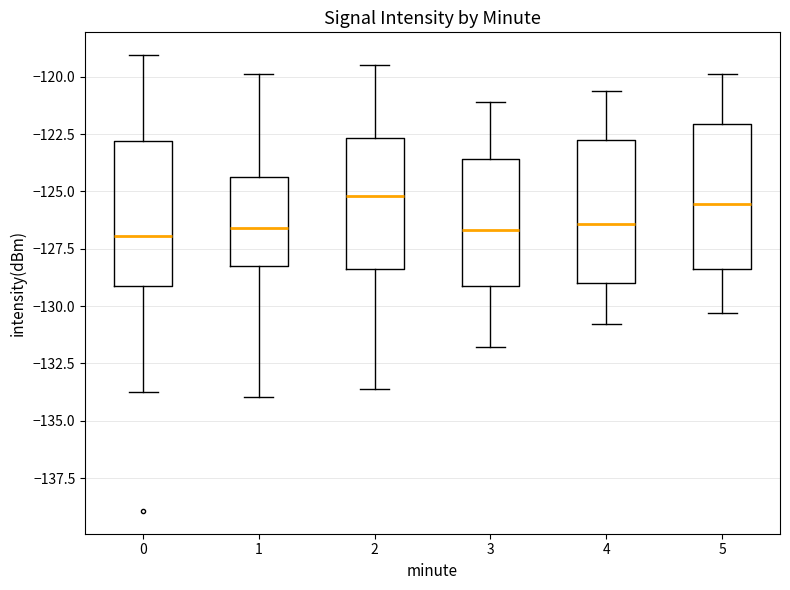

Reading left to right, read every box against the y-axis: the position of its median line, the range the box covers, and the ends of its whiskers. The values are not printed on the chart, so give them approximately, as read against the axis.

0: median -127.0, box -129.0 to -123.0, whiskers -134.0 to -119.0
1: median -126.5, box -128.0 to -124.5, whiskers -134.0 to -120.0
2: median -125.0, box -128.5 to -122.5, whiskers -133.5 to -119.5
3: median -126.5, box -129.0 to -123.5, whiskers -132.0 to -121.0
4: median -126.5, box -129.0 to -123.0, whiskers -131.0 to -120.5
5: median -125.5, box -128.5 to -122.0, whiskers -130.5 to -120.0